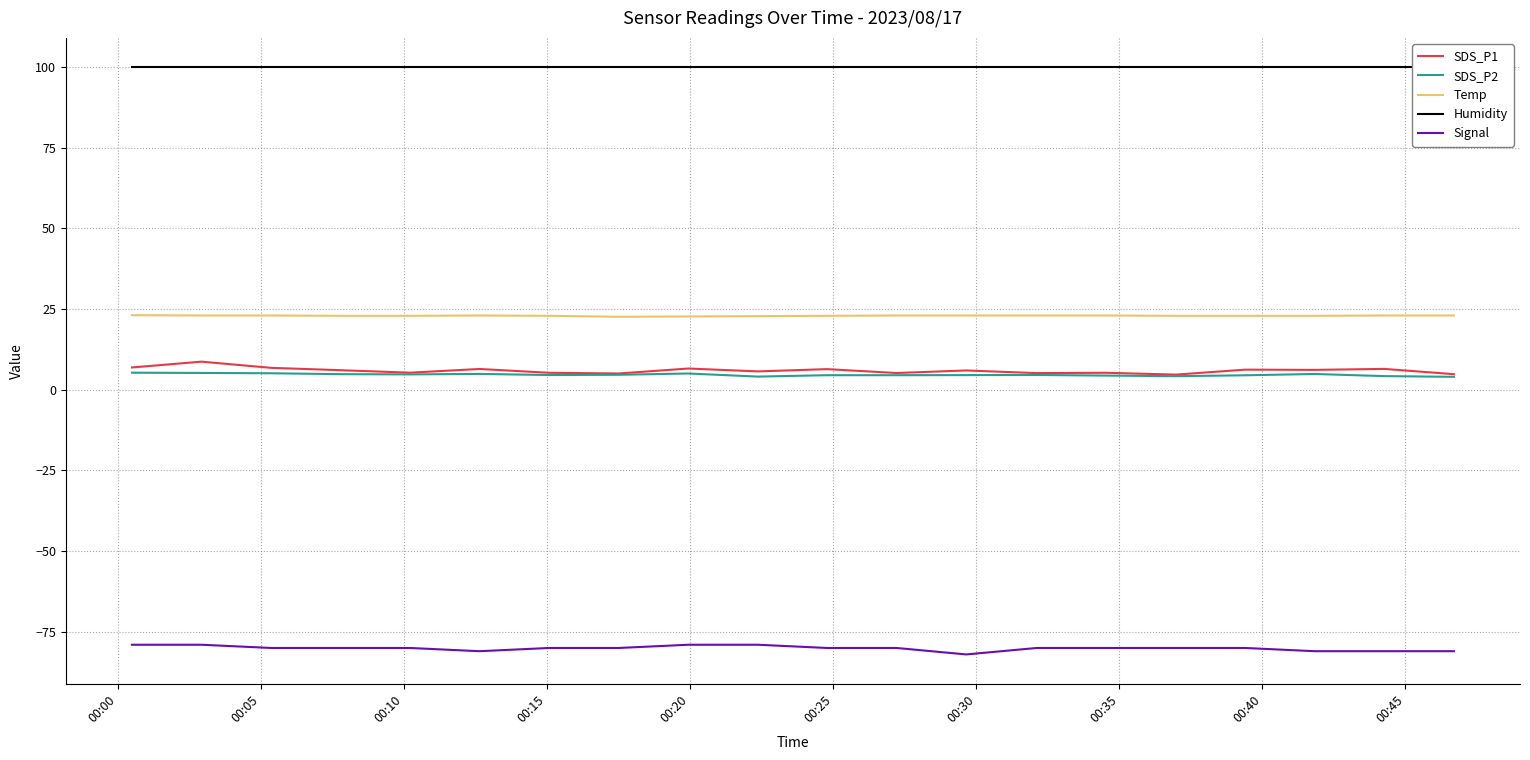

True or false: Temp and SDS_P2 cross at least once.

False